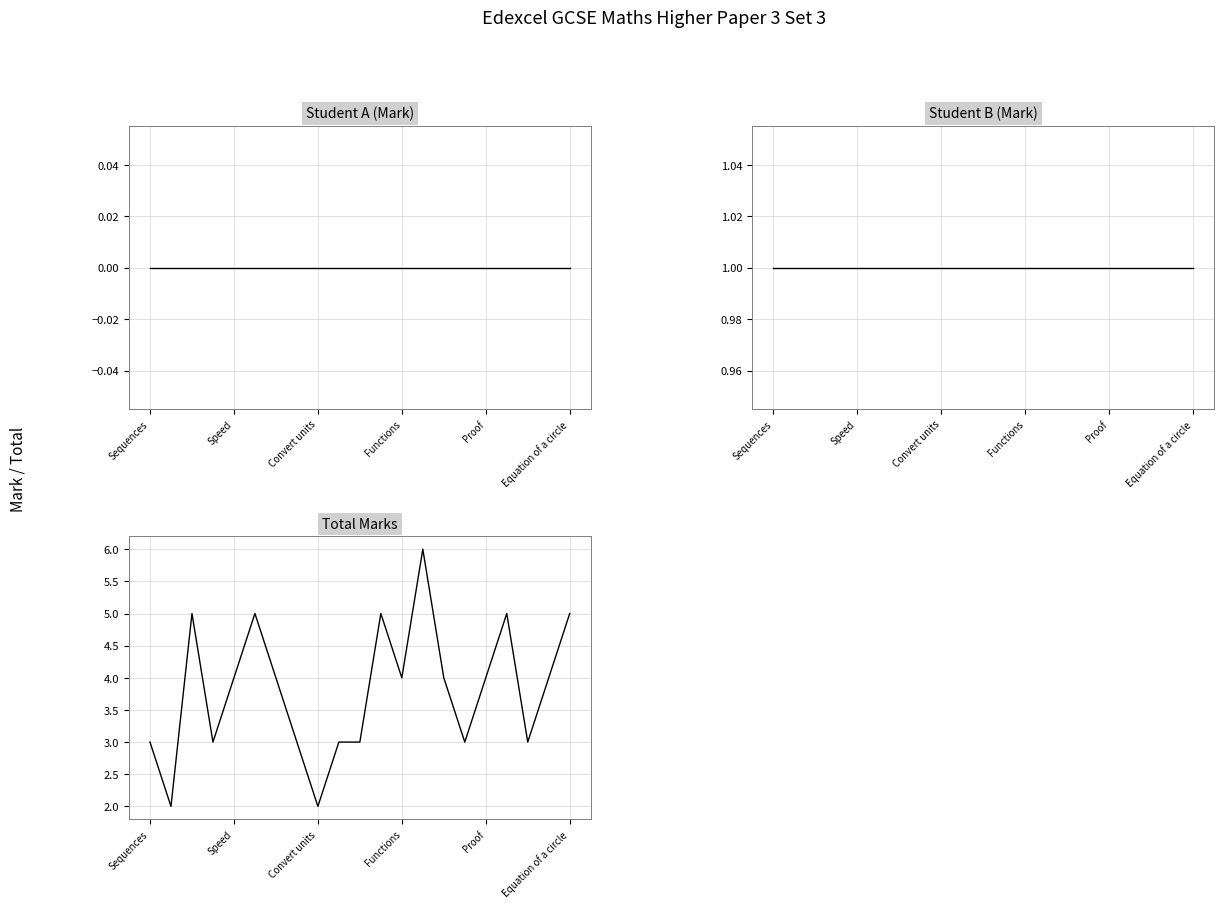

At how many categories does at least one series exceed 4?

6